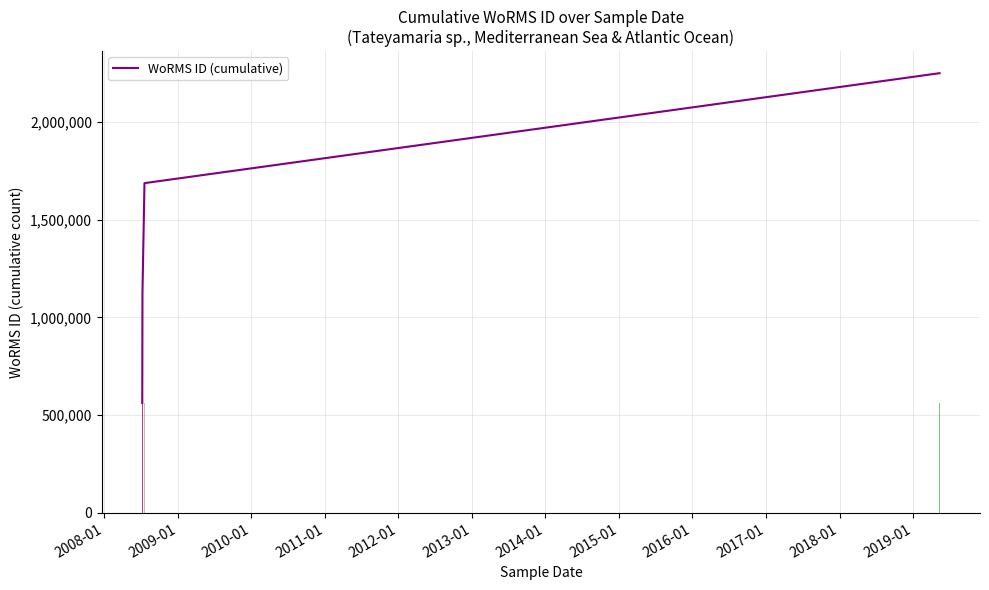

What is the highest value of the WoRMS ID (cumulative) series?

2248424